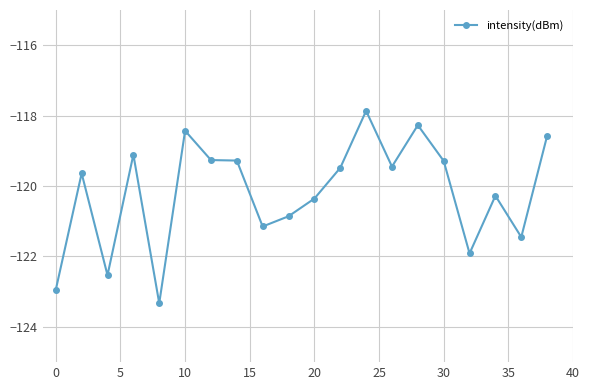

True or false: there are more than 2 points higher than both neighbors.

True